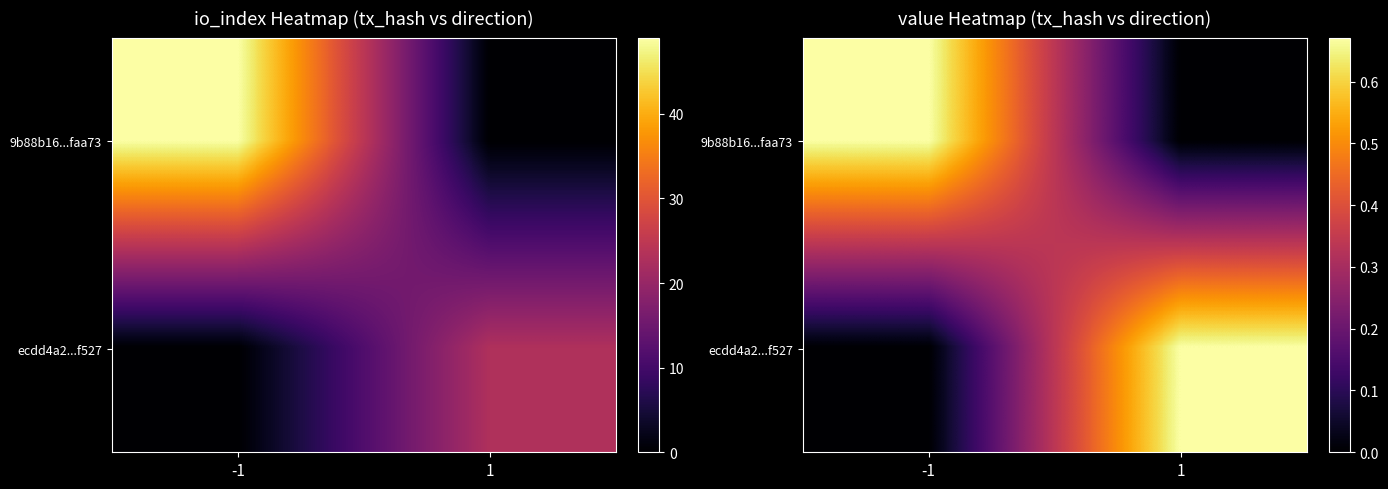

Which label corresponds to the largest value in the chart?

-1